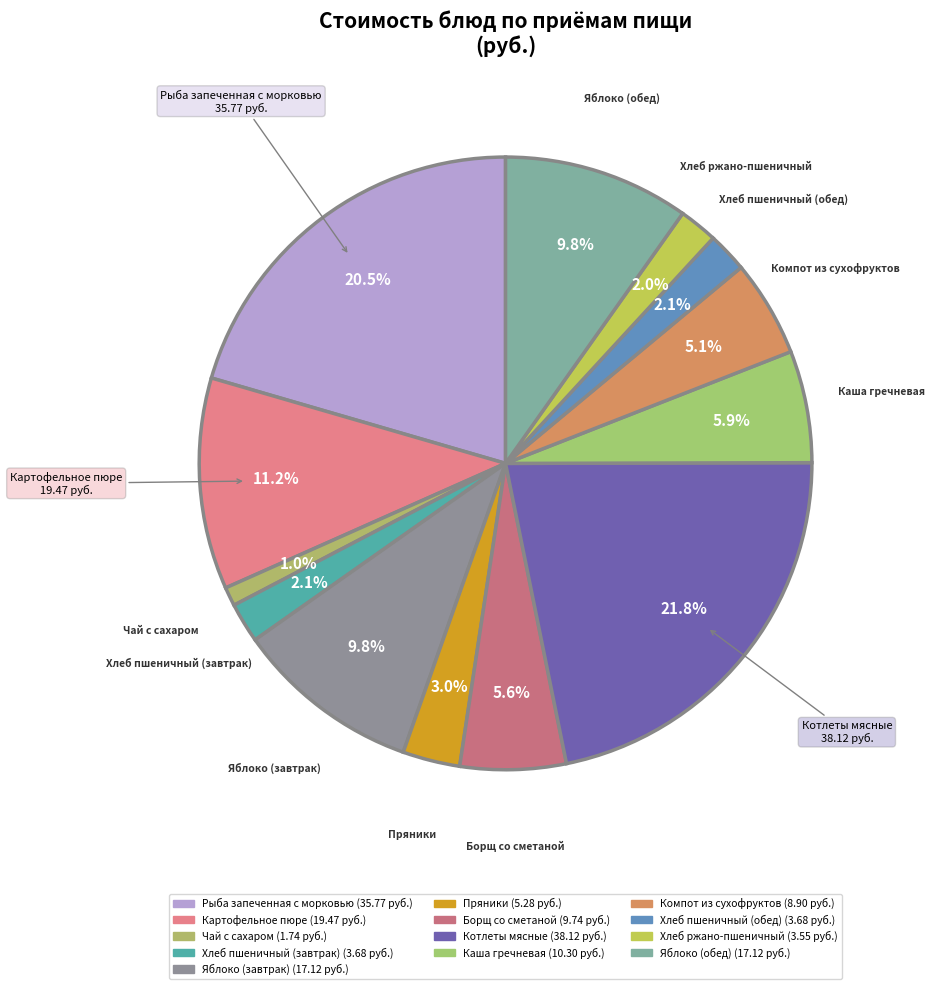

To the nearest percent, what is the average slice percentage?

8%